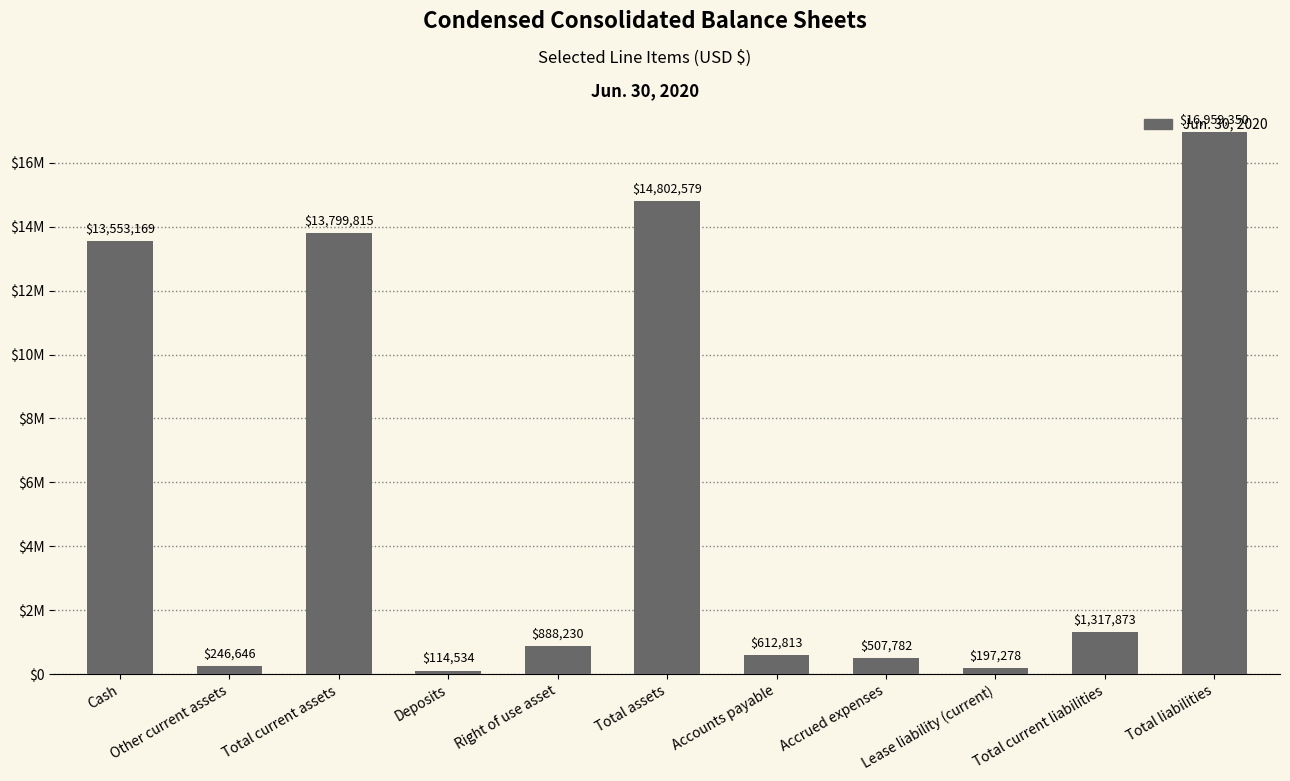

Does the chart contain any negative values?

No